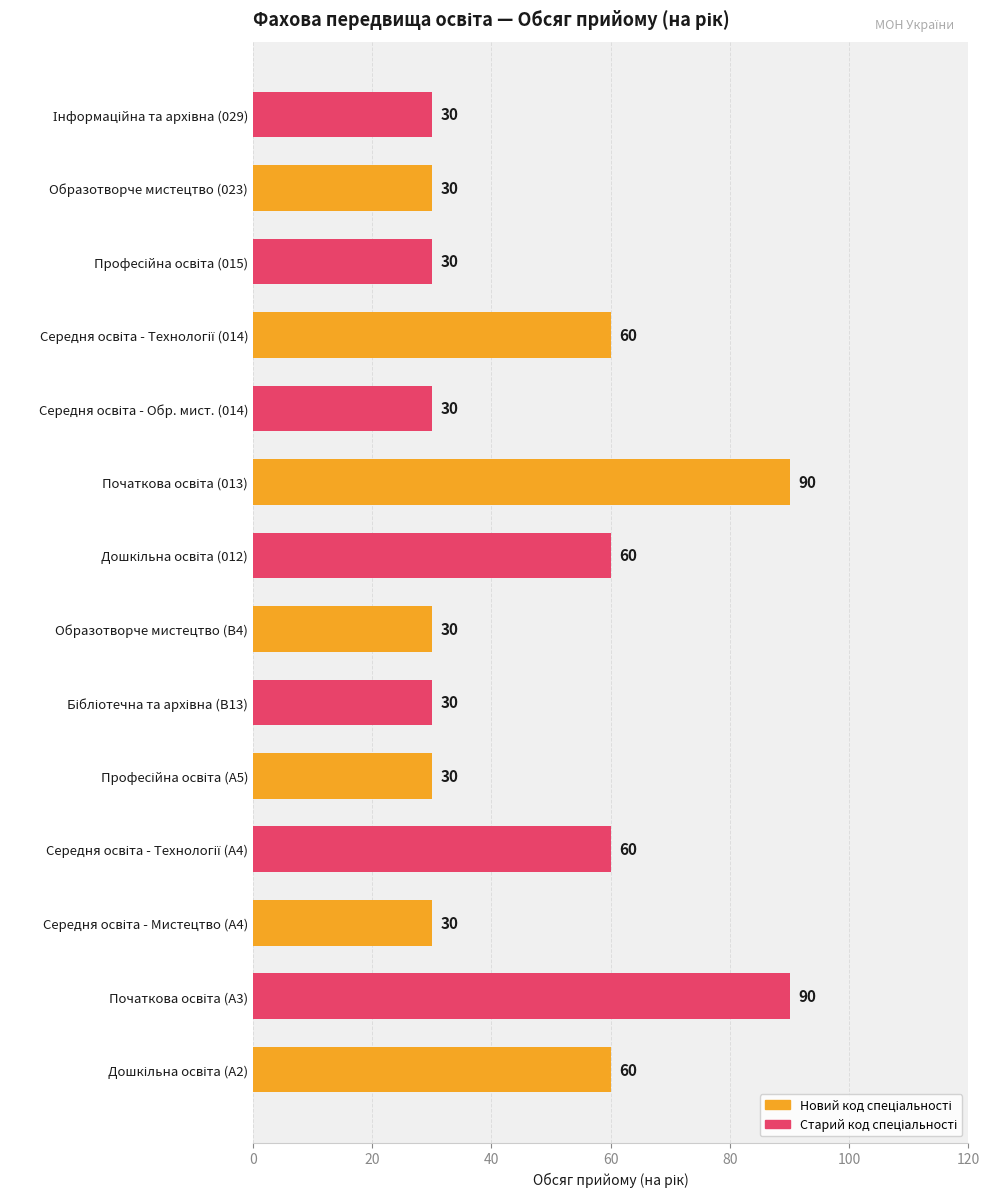

Reading bottom to top, extract all data points from this chart.

60	90	30	60	30	30	30	60	90	30	60	30	30	30